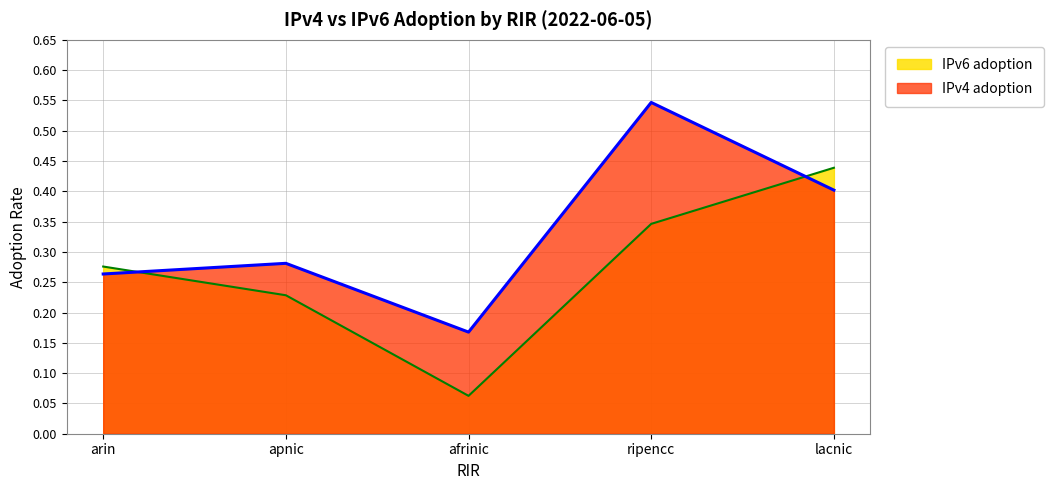

At which category is the sum across all series the highest?

ripencc